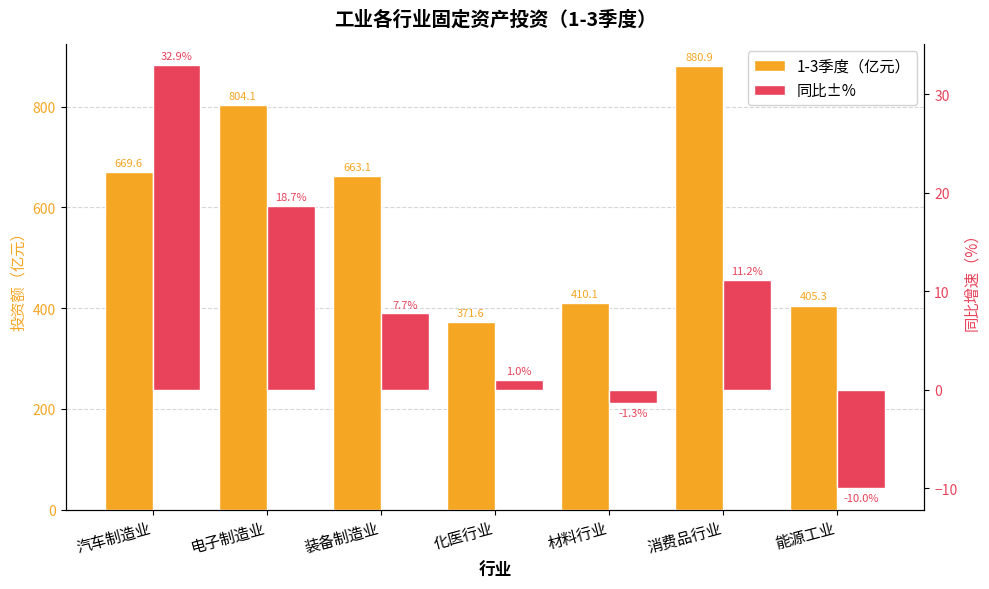

What is the value of the 同比±% bar at the 7th from the left?

-10.0